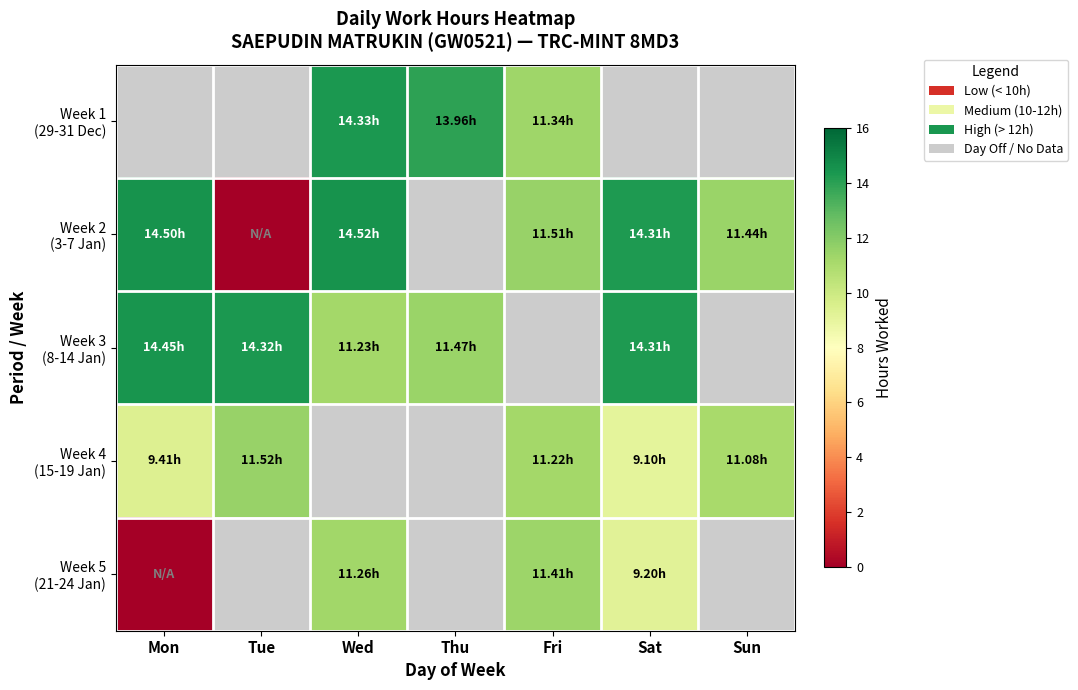

What is the difference between the highest and lowest values at Wed?

3.3